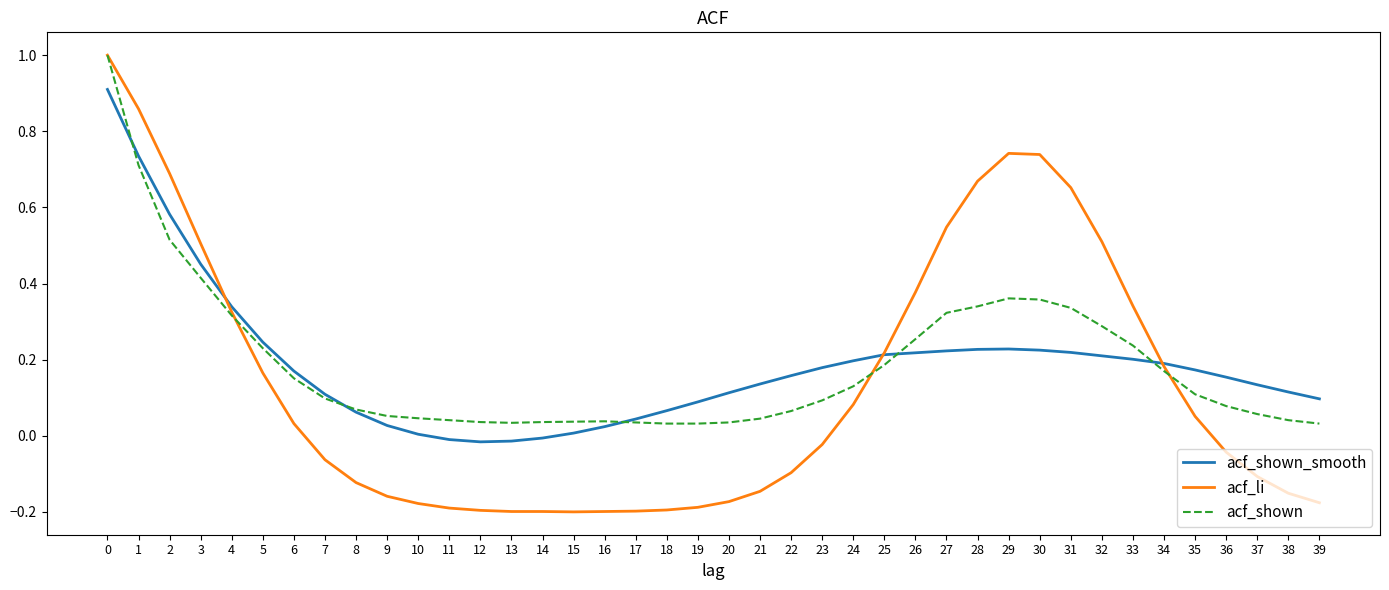

True or false: acf_shown_smooth has more than 0 interior local peaks.

True